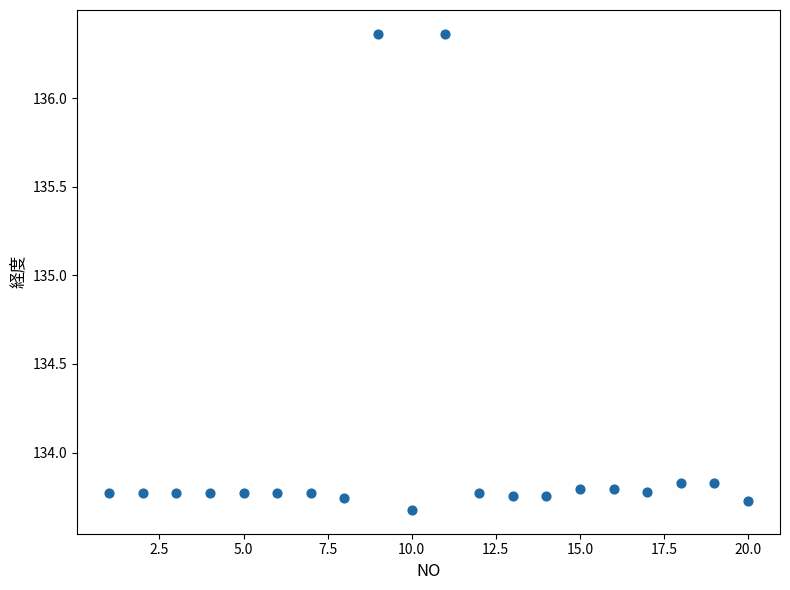

What is the range of X values (max minus min)?

19.0